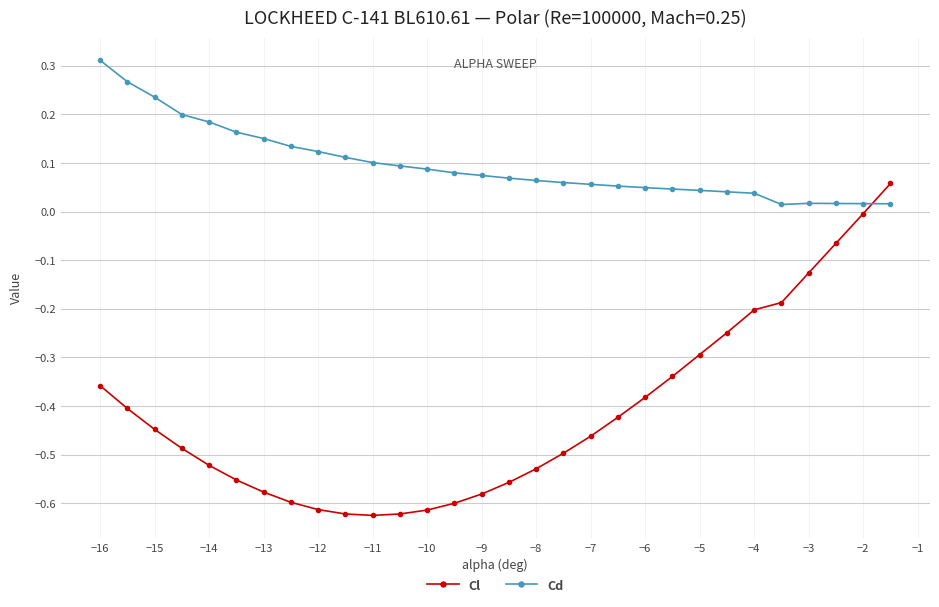

What is the sum of all Cl values?

-12.5